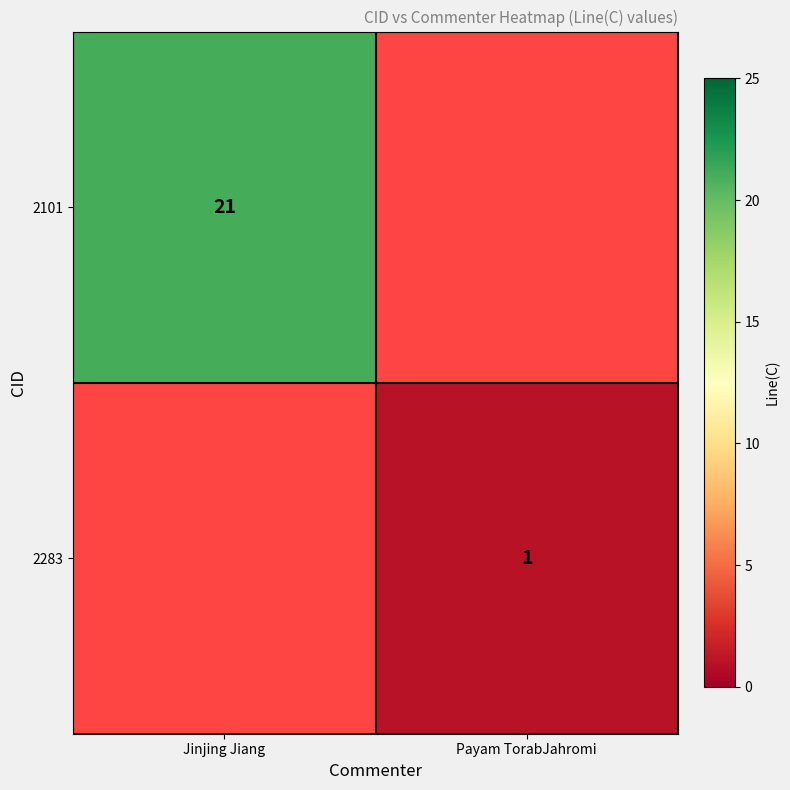

What is the minimum value shown in the chart?

1.0